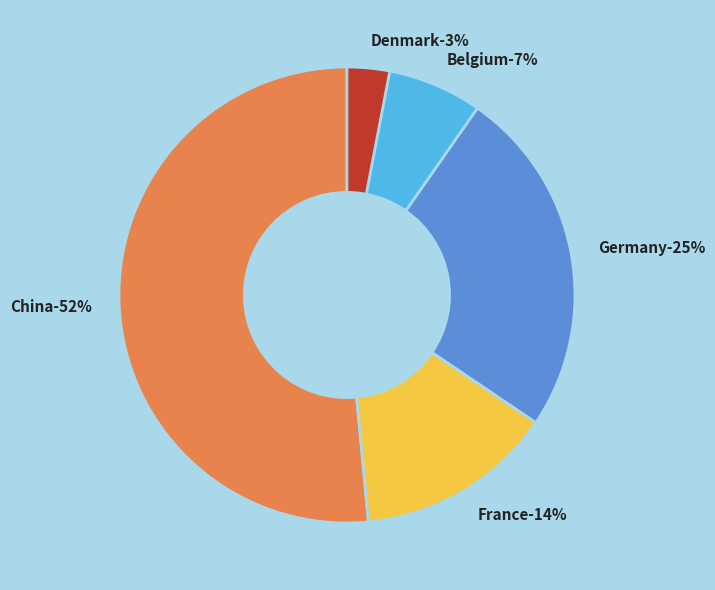

How many segments does this pie chart have?

5